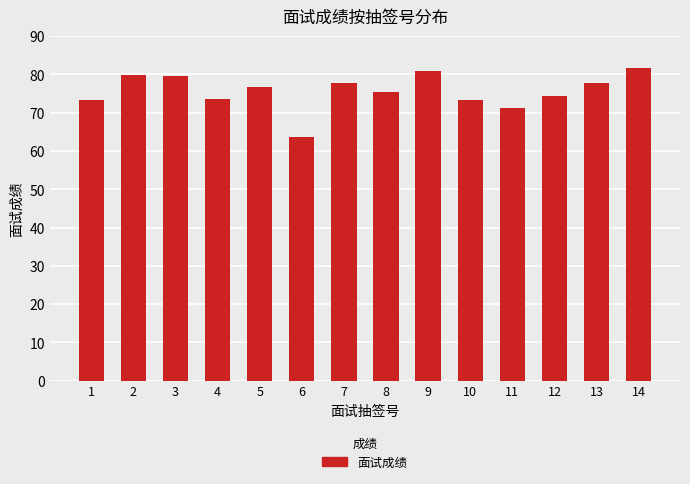

True or false: the data shows 17.9 at 13.

False